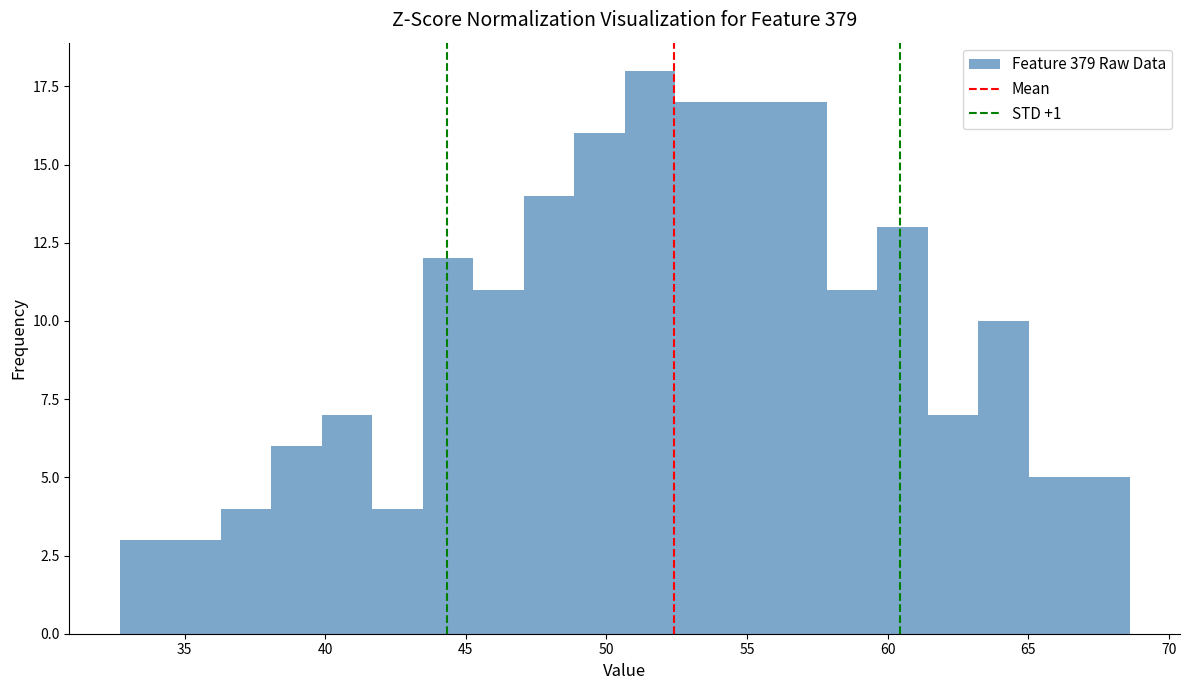

Around what value on the x-axis is the tallest bar? Give the approximate position of its centre, as read against the axis.

51.5